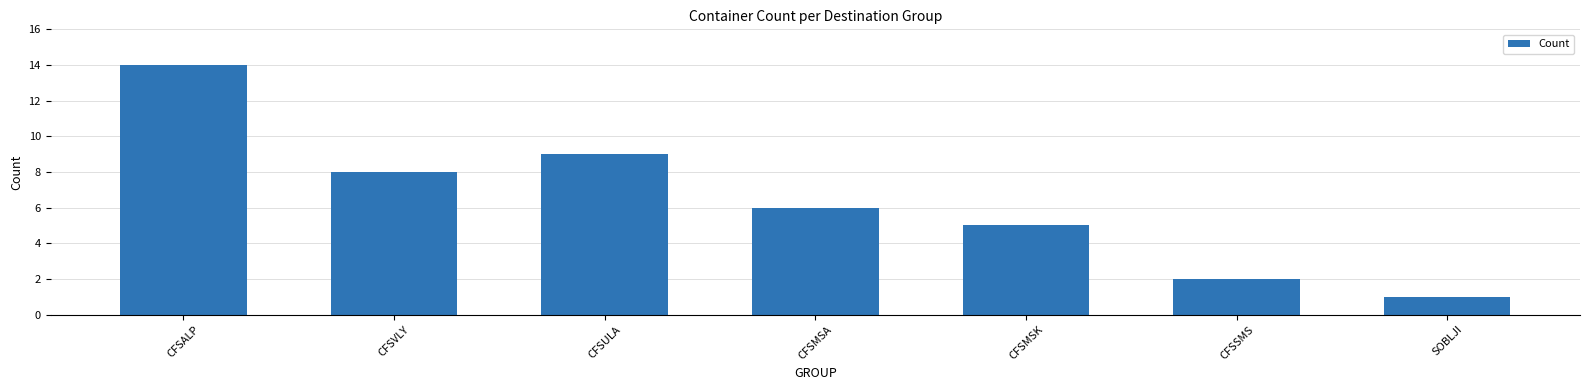

Rank the categories by value from highest to lowest.

CFSALP, CFSULA, CFSVLY, CFSMSA, CFSMSK, CFSSMS, SOBLJI